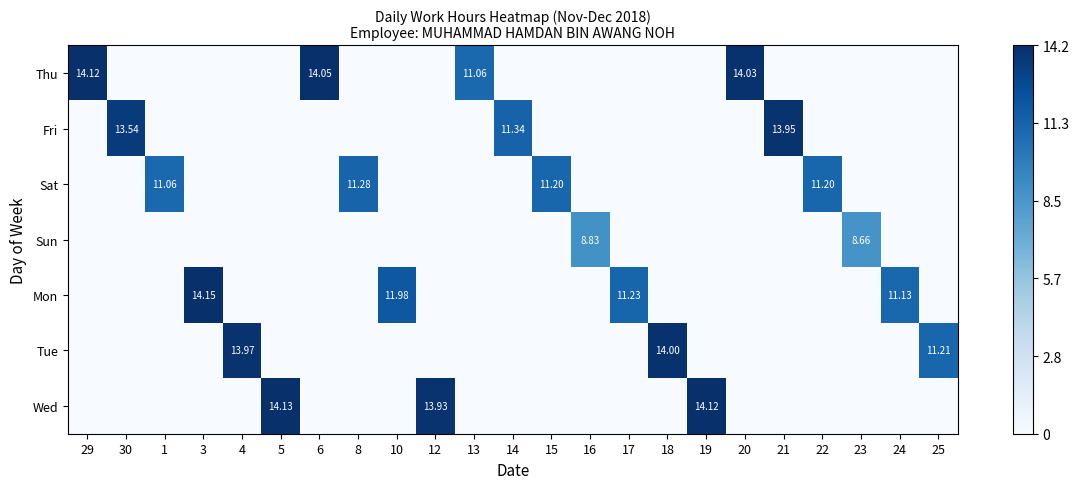

How many values in Sun are above zero?

2